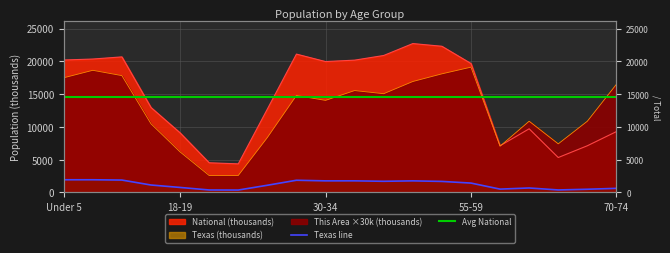

How many values in the Texas series exceed 1422?

10